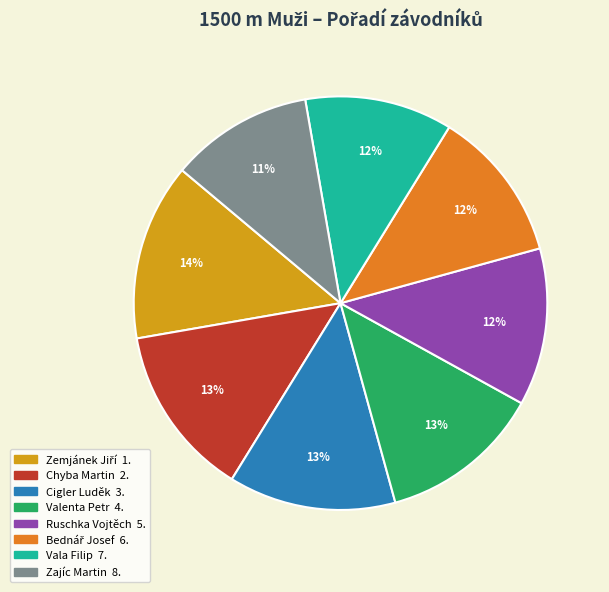

Count the number of slices in the pie.

8